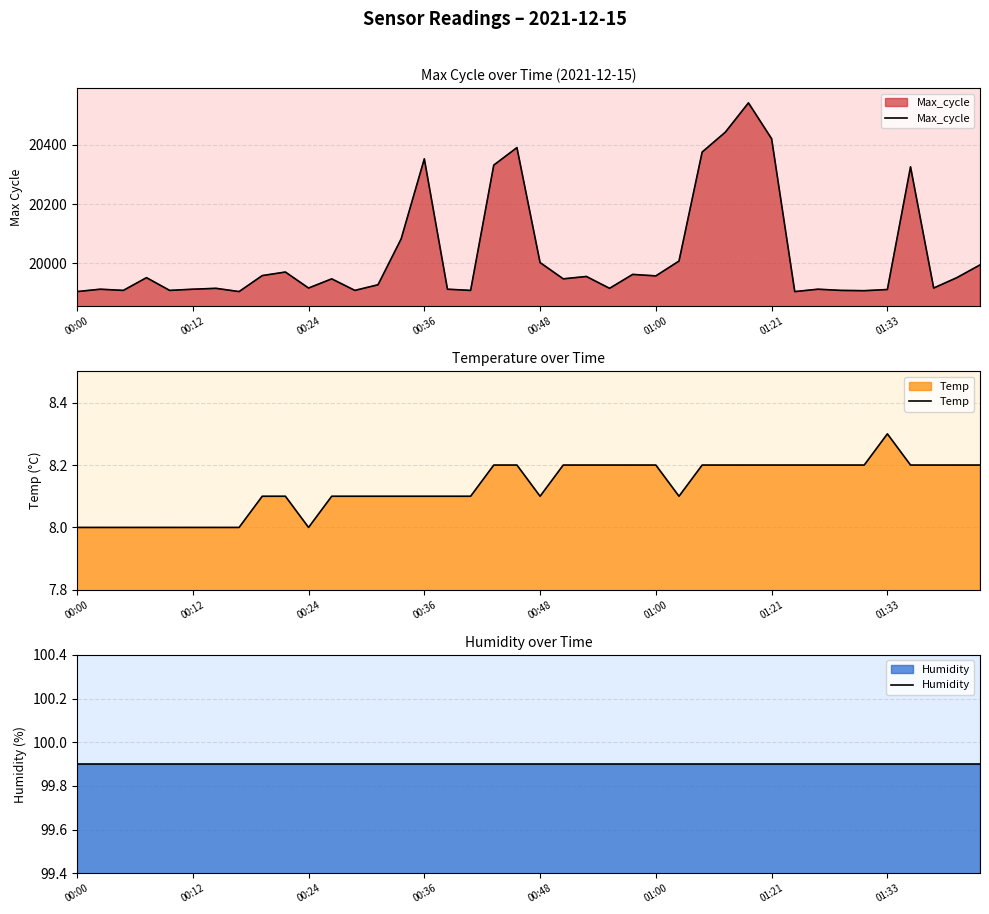

Which category has the highest value in the Humidity series?

00:00